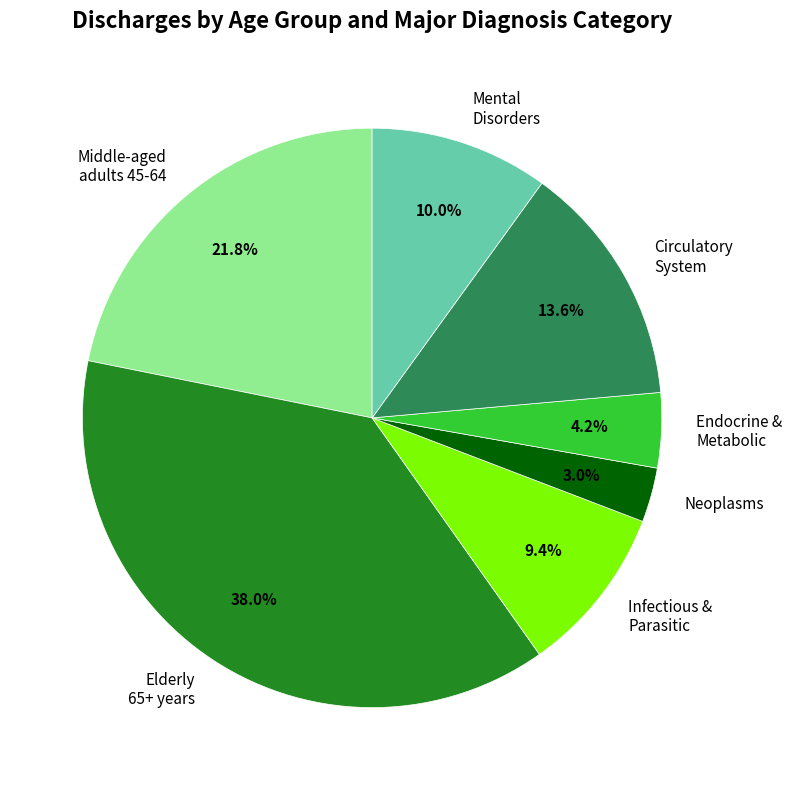

Is it true that Elderly 65+ years is 38% of the pie?

True